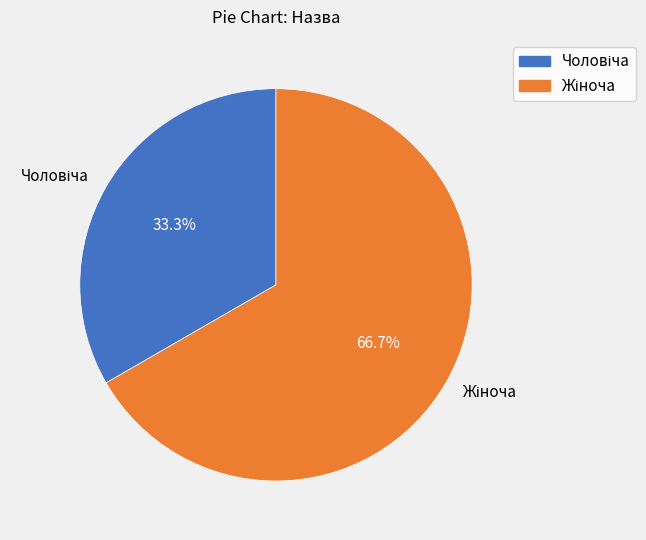

To the nearest percent, what portion does Чоловіча represent?

33%